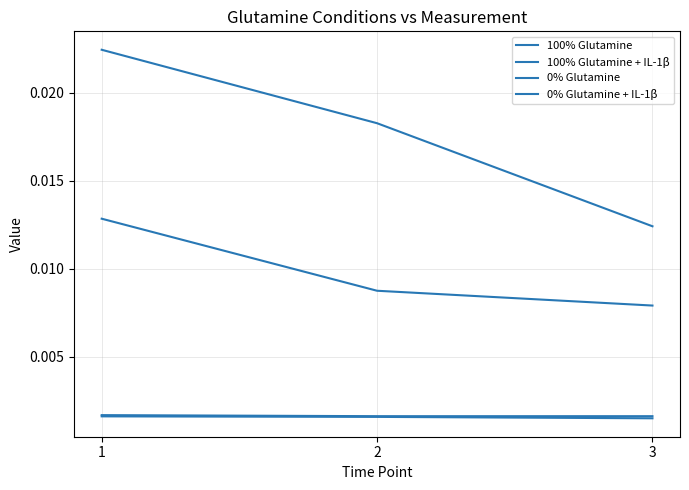

Reading left to right, extract all data points from this chart.

100% Glutamine: 0.0	0.0	0.0
100% Glutamine + IL-1β: 0.0	0.0	0.0
0% Glutamine: 0.0	0.0	0.0
0% Glutamine + IL-1β: 0.0	0.0	0.0